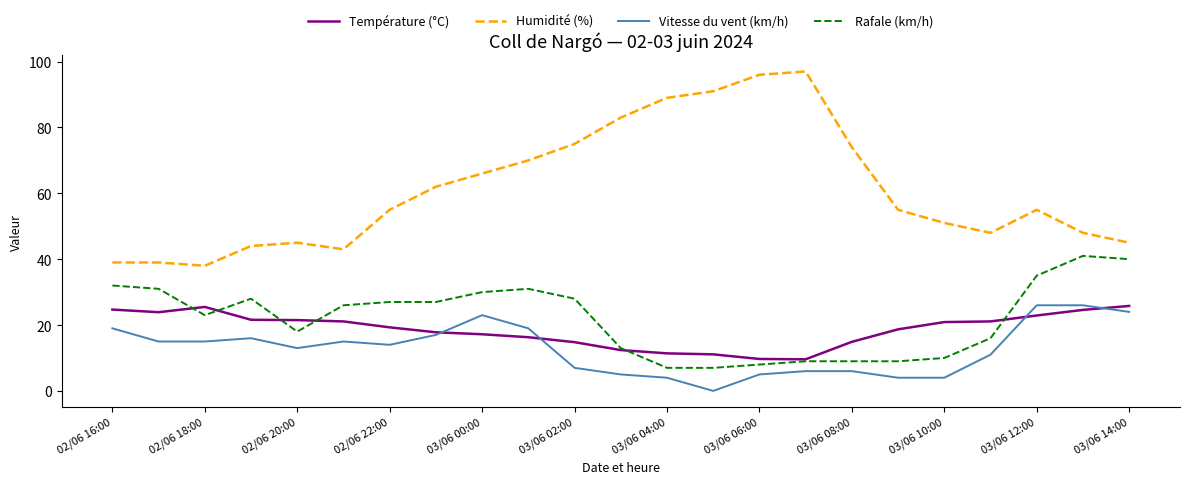

What is the highest value of the Humidité (%) series?

97.0